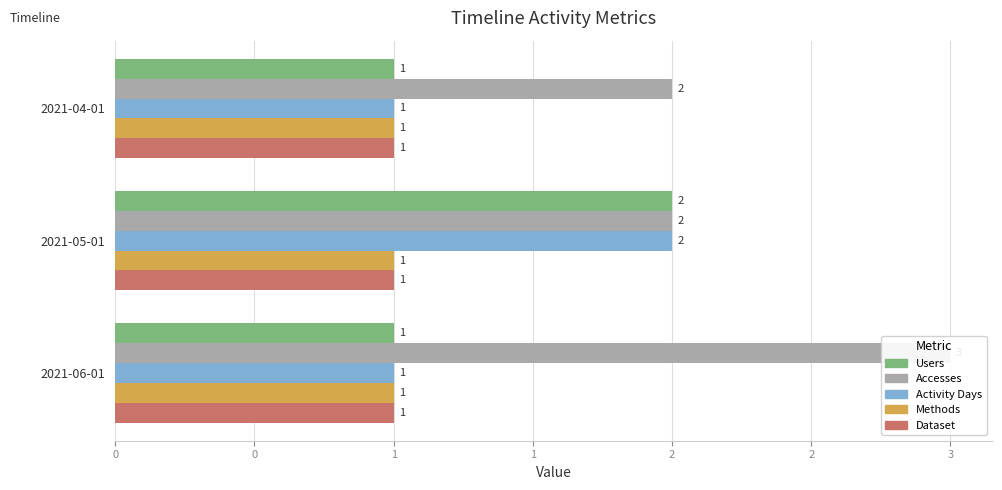

What is the spread (max minus min) of values at 1?

2.9